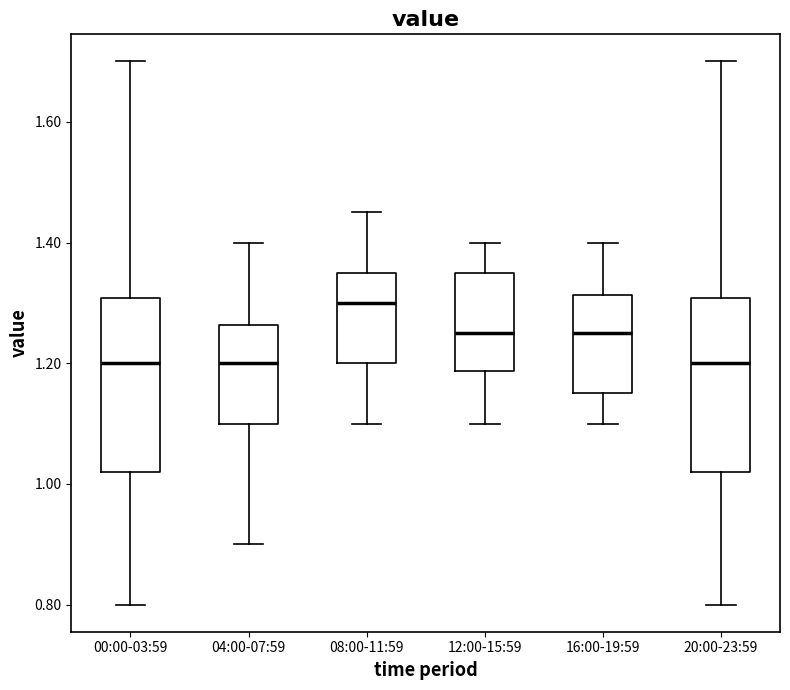

Reading left to right, read every box against the y-axis: the position of its median line, the range the box covers, and the ends of its whiskers. The values are not printed on the chart, so give them approximately, as read against the axis.

00:00-03:59: median 1.20, box 1.02 to 1.30, whiskers 0.80 to 1.70
04:00-07:59: median 1.20, box 1.10 to 1.26, whiskers 0.90 to 1.40
08:00-11:59: median 1.30, box 1.20 to 1.36, whiskers 1.10 to 1.46
12:00-15:59: median 1.26, box 1.18 to 1.36, whiskers 1.10 to 1.40
16:00-19:59: median 1.26, box 1.16 to 1.32, whiskers 1.10 to 1.40
20:00-23:59: median 1.20, box 1.02 to 1.30, whiskers 0.80 to 1.70